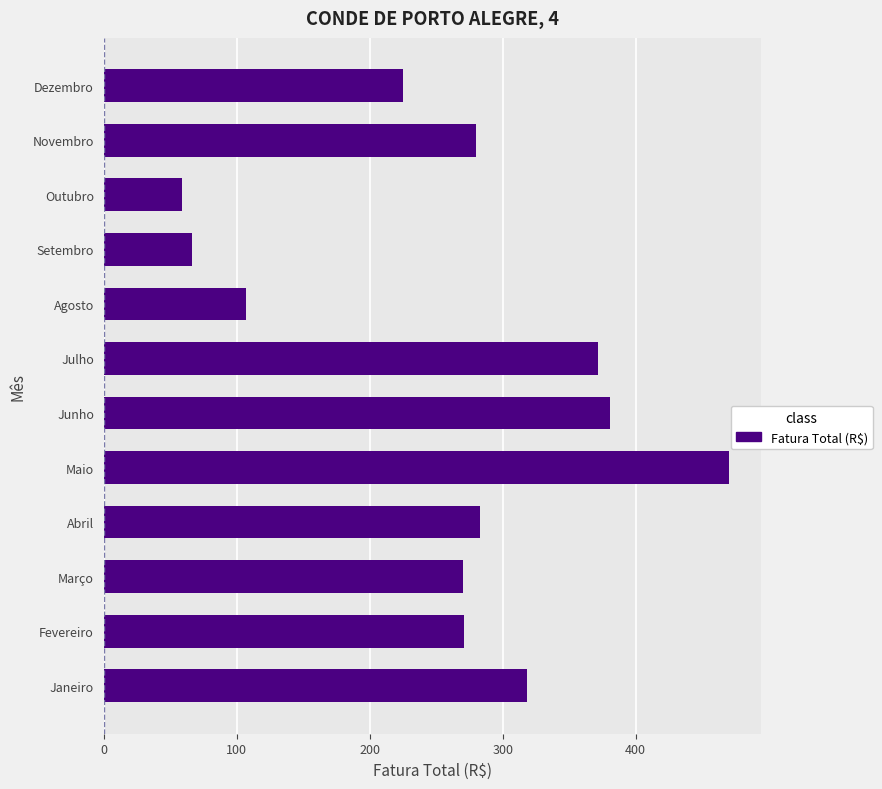

Does the chart contain any negative values?

No